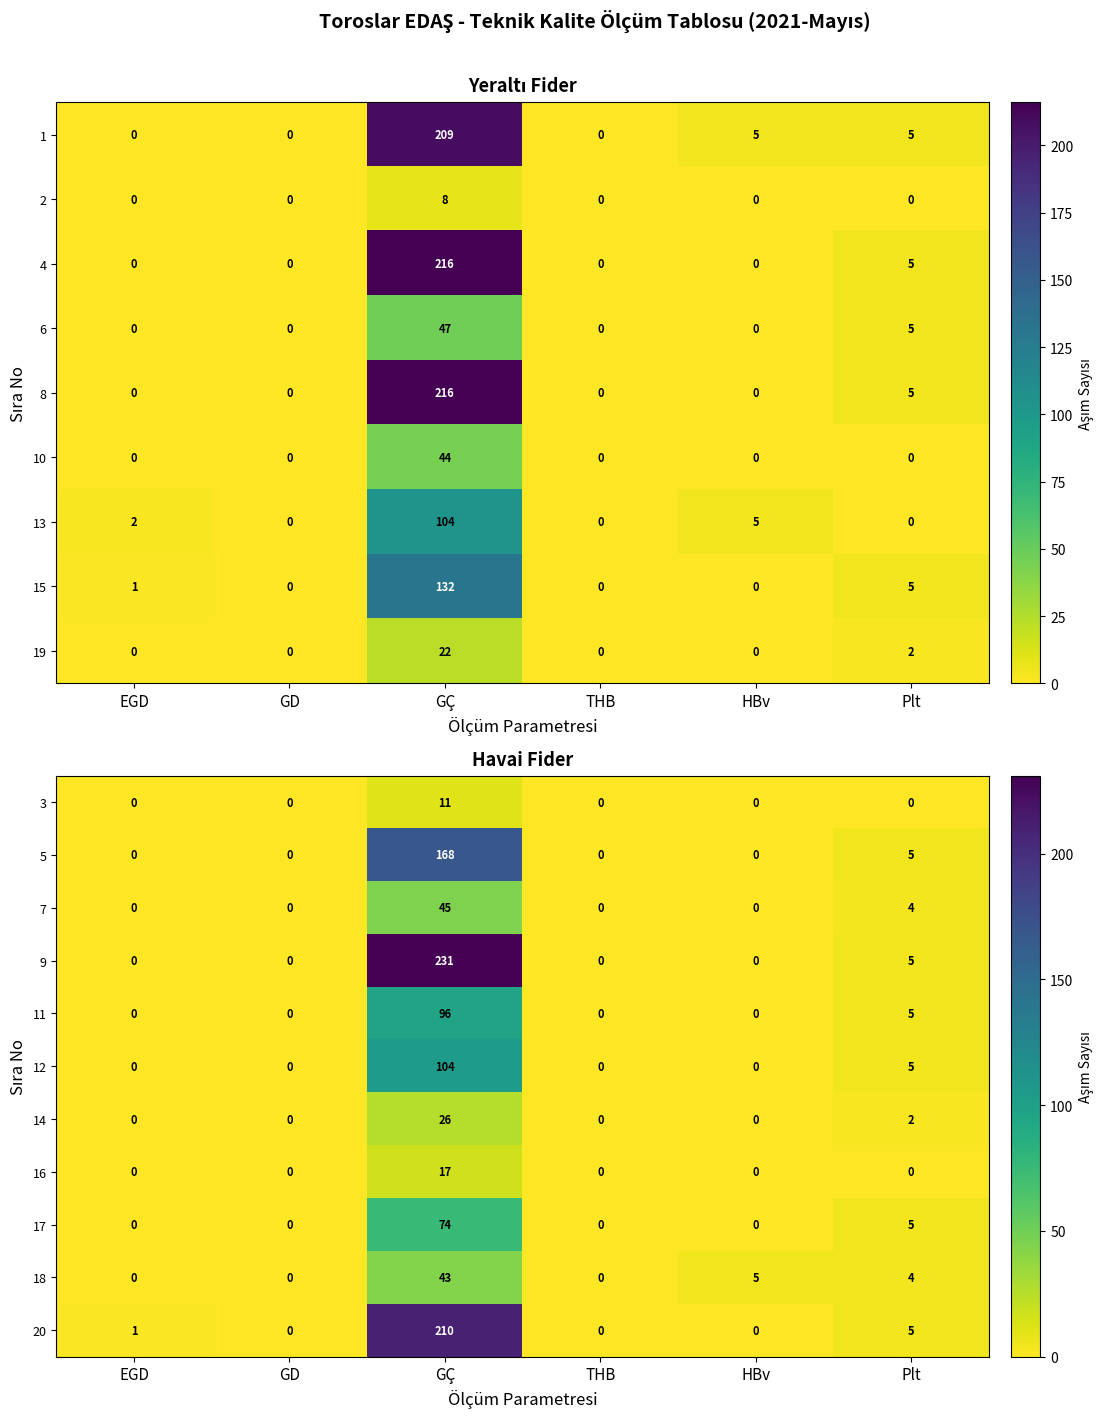

What is the sum of all 3 values?

11